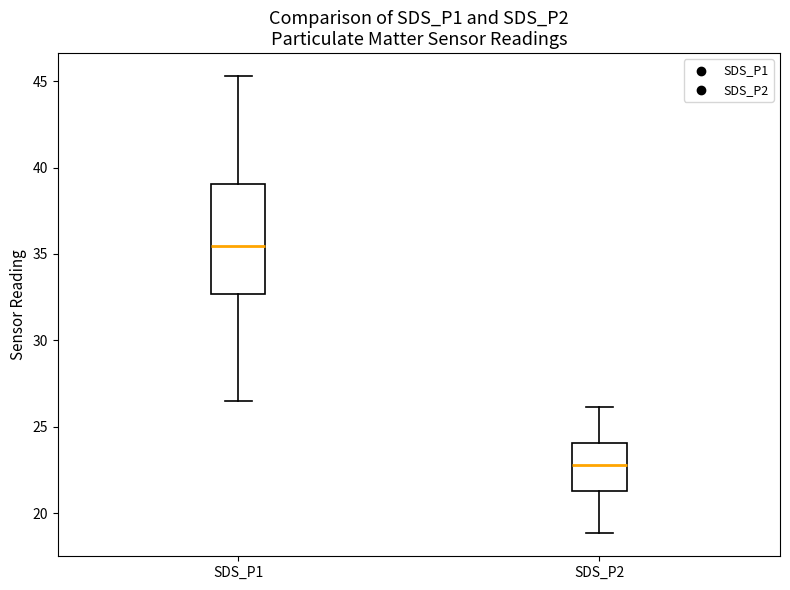

Where is the upper edge of the box for SDS_P2 on the y-axis? The values are not printed on the chart, so give them approximately, as read against the axis.

24.0